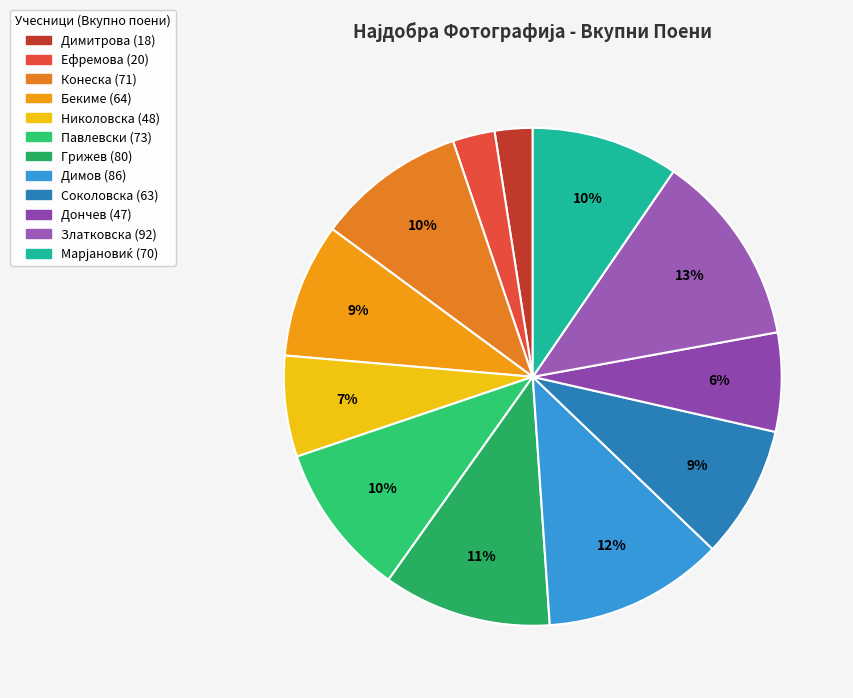

To the nearest percent, what percentage of the pie is Димитрова?

2%